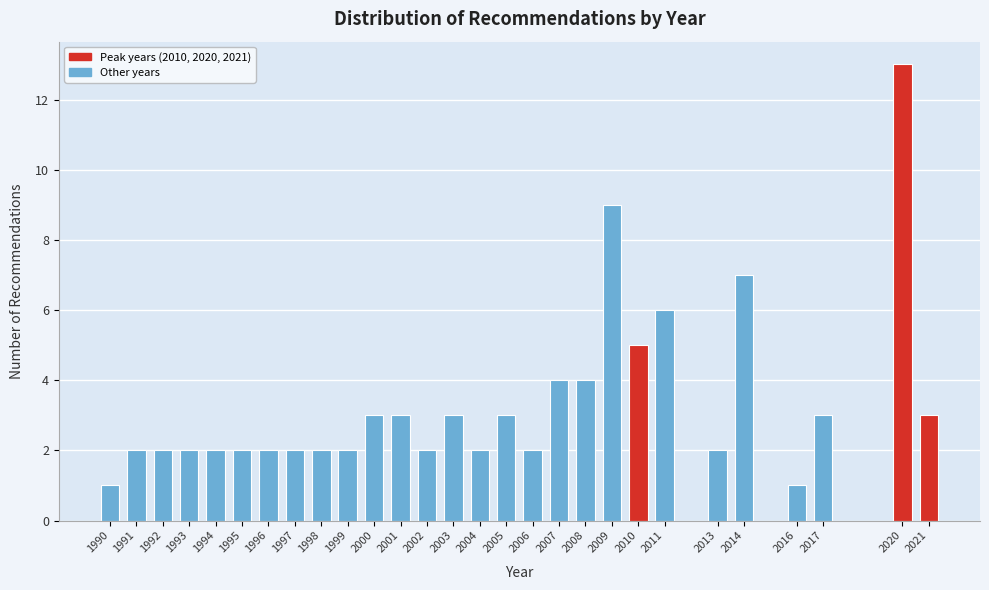

Reading left to right, extract all data points from this chart.

1	2	2	2	2	2	2	2	2	2	3	3	2	3	2	3	2	4	4	9	5	6	2	7	1	3	13	3